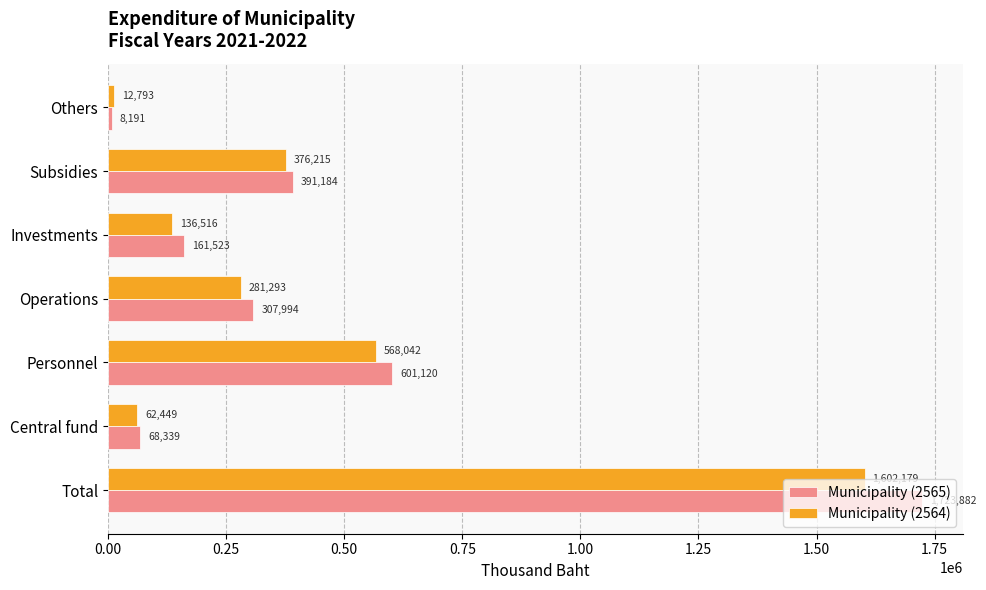

Which series has the largest total across all categories?

Municipality (2565)